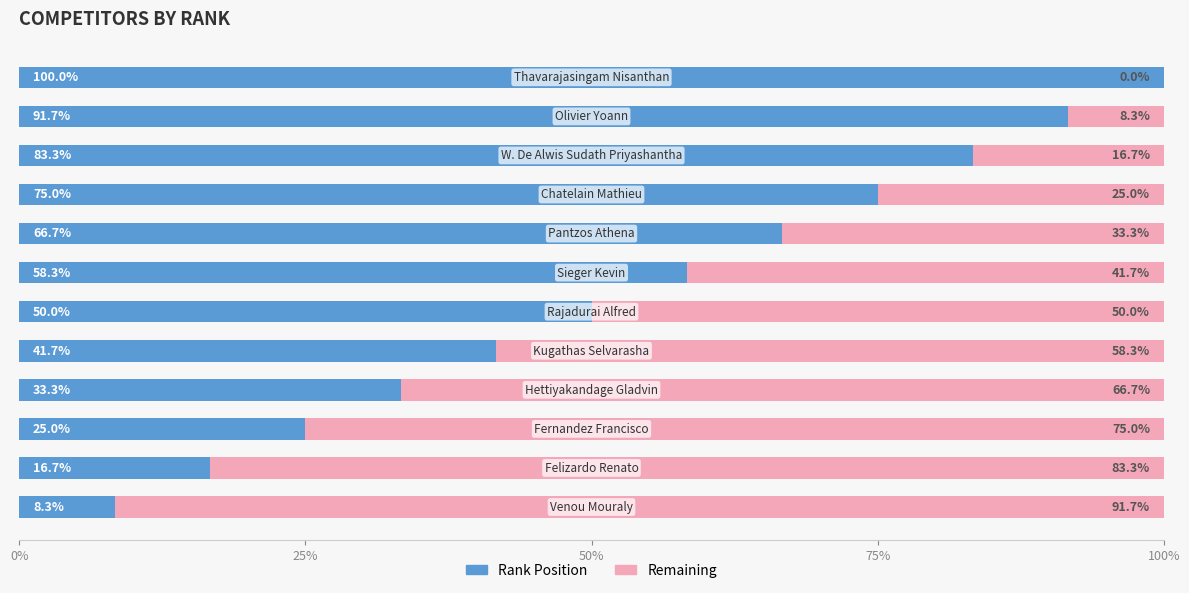

What is the sum of all Rank Position values?

650.0